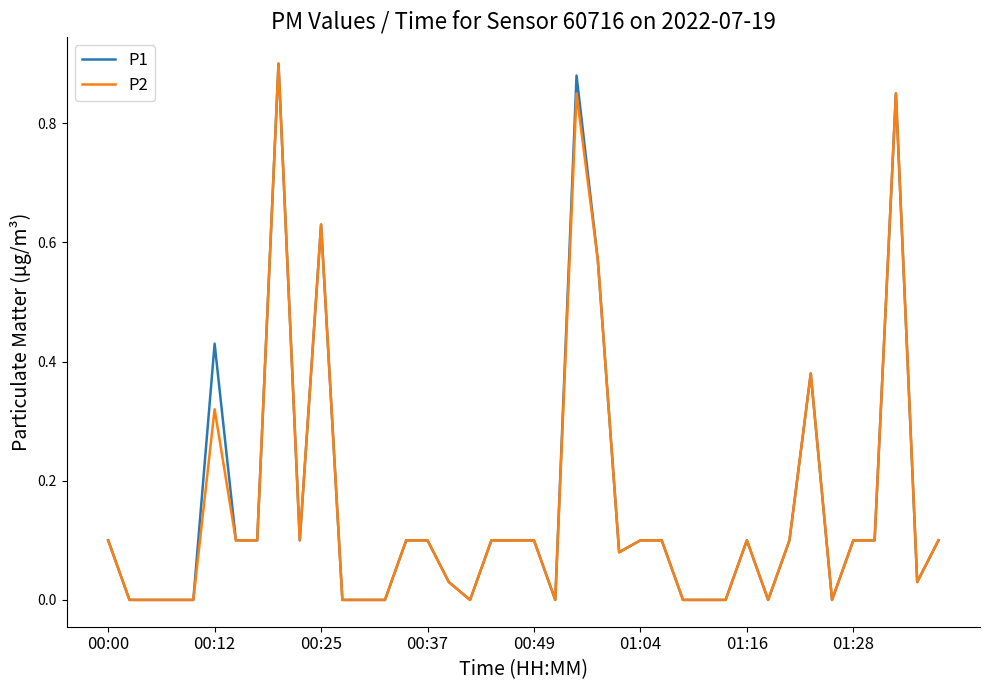

At which category is the sum across all series the highest?

8